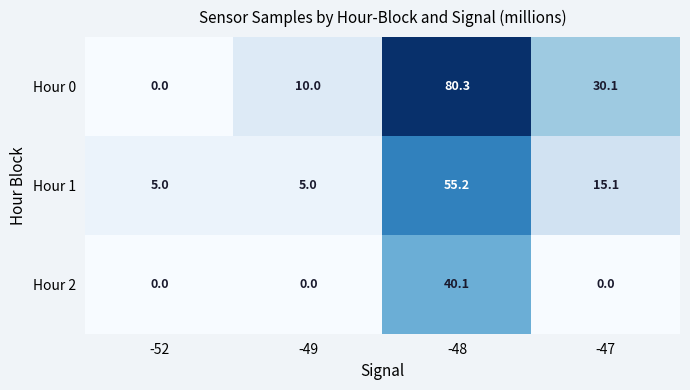

List the series in order of their overall mean, lowest first.

Hour 2, Hour 1, Hour 0